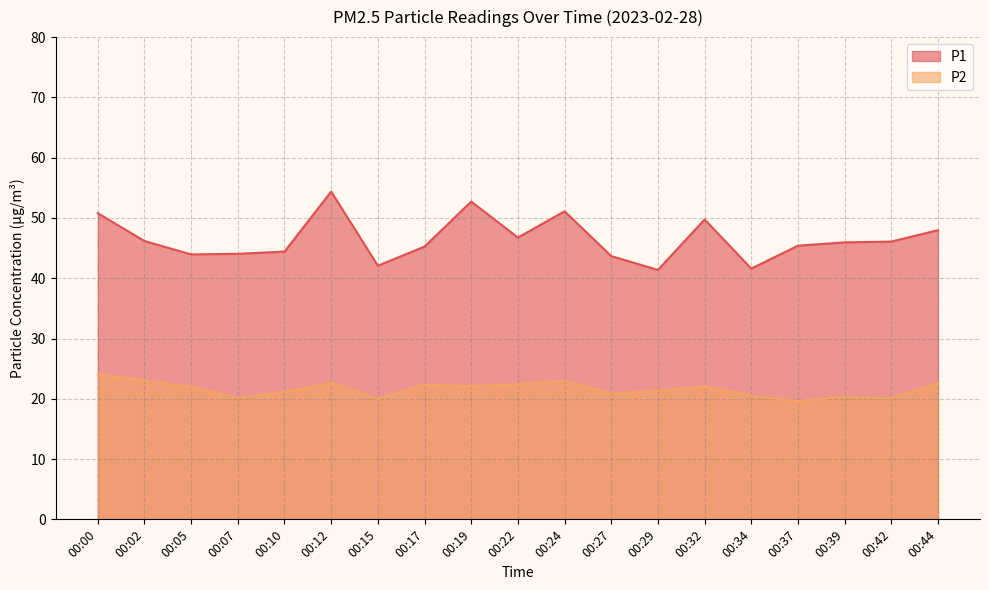

True or false: P1 and P2 intersect in this chart.

False